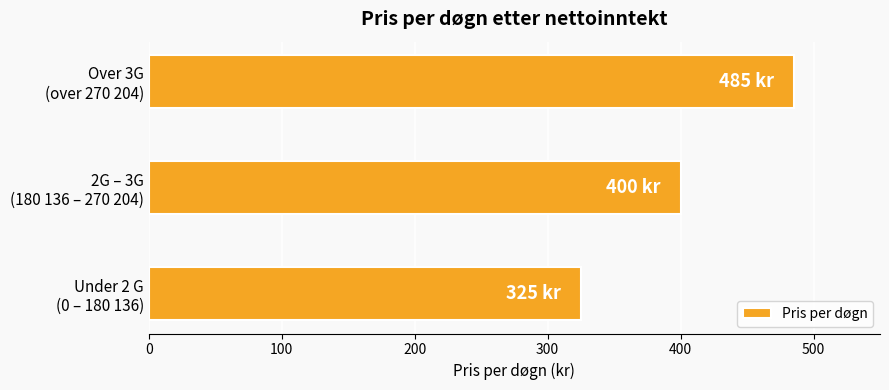

Reading bottom to top, extract all data points from this chart.

325	400	485